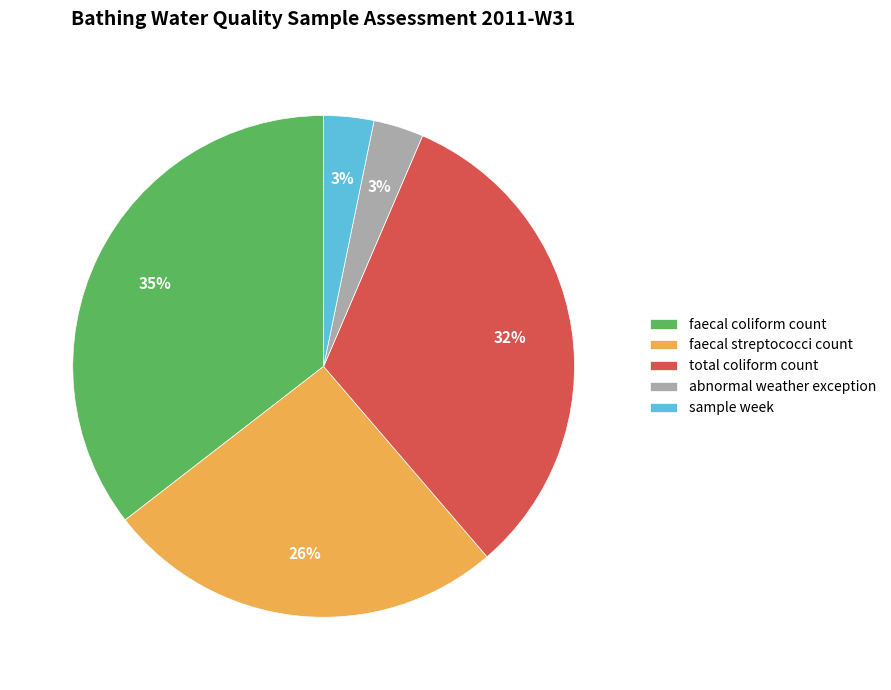

Approximately how many times larger is the value at sample week compared to abnormal weather exception?

1.0